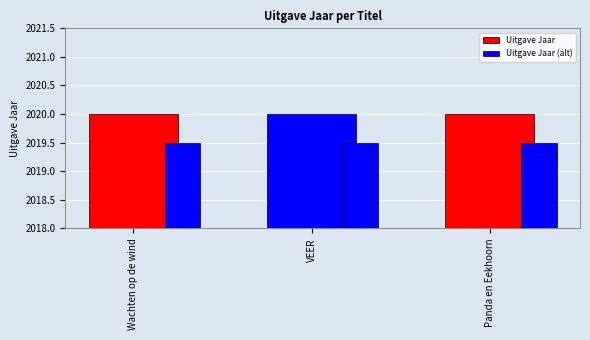

Rank the categories by Uitgave Jaar value from highest to lowest.

Wachten op de wind, VEER, Panda en Eekhoorn